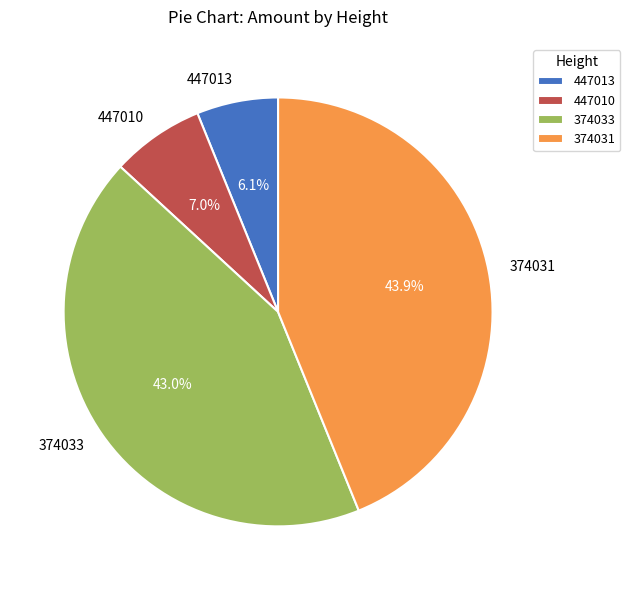

To the nearest percent, what is the average slice percentage?

25%